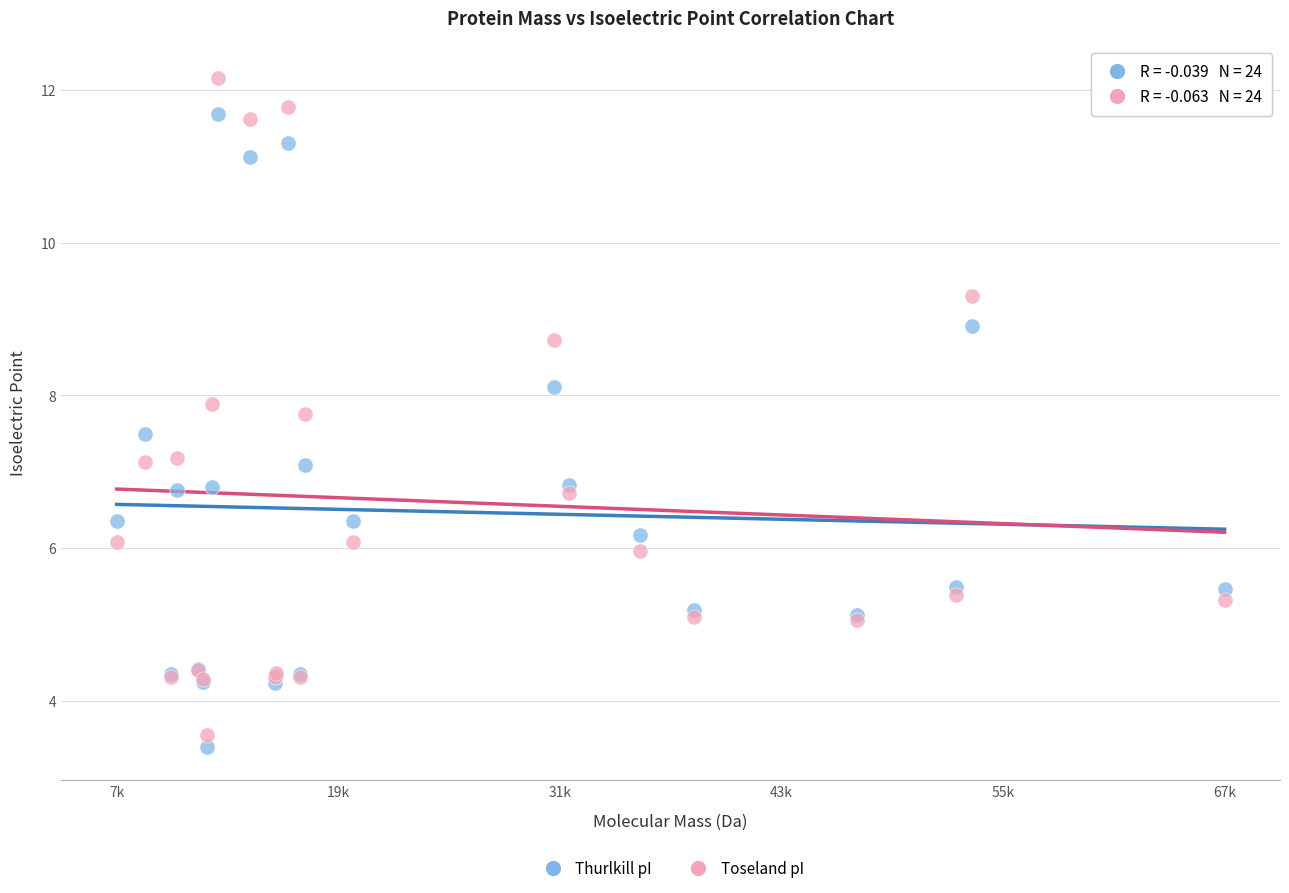

What is the X range (max minus min) for the scatter plot?

59810.8